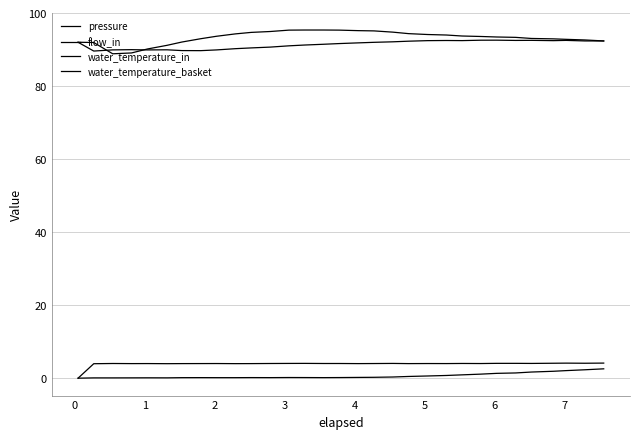

Does the chart have visible grid lines?

Yes